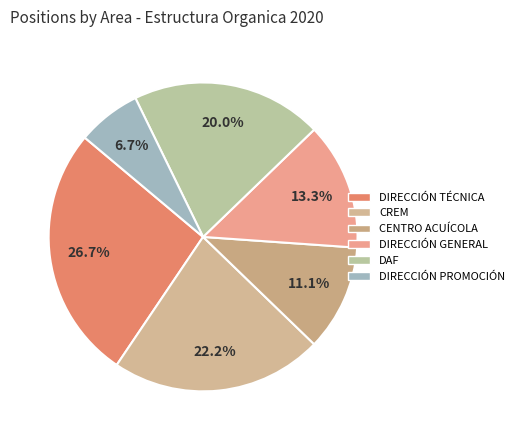

Does any single category account for the majority?

No